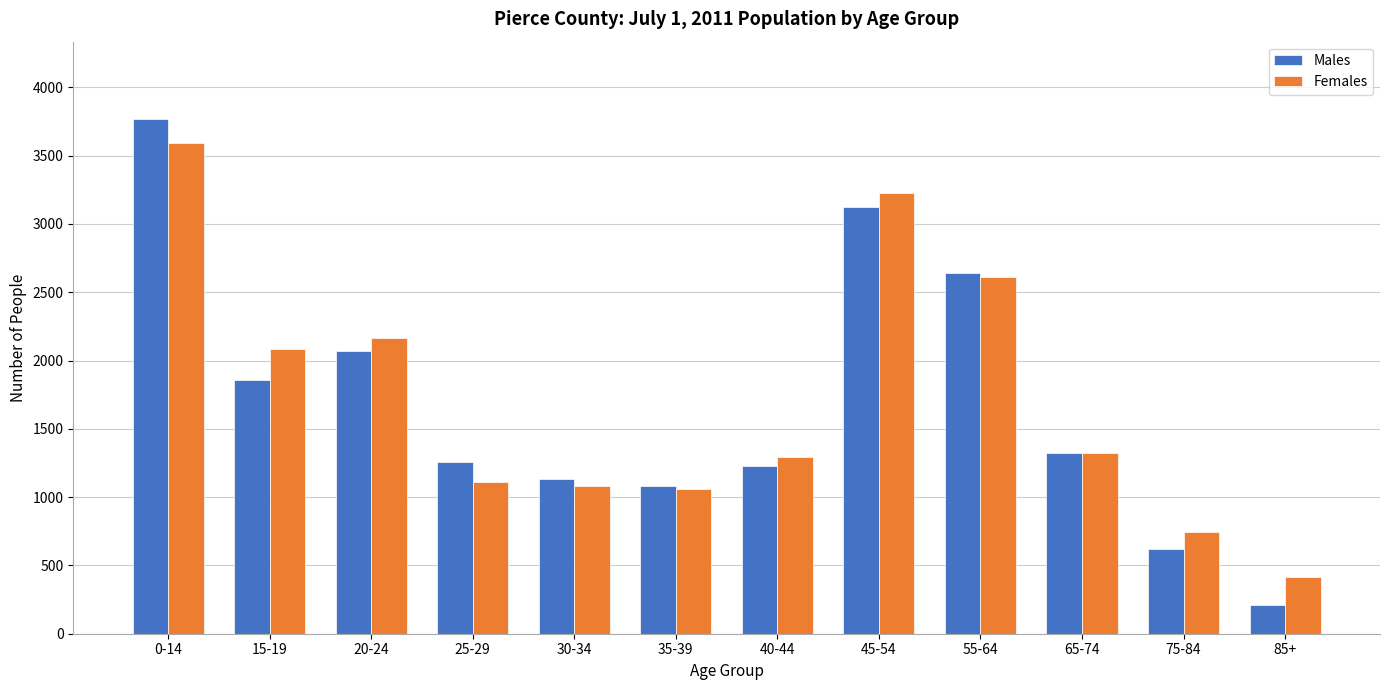

Reading left to right, extract all data points from this chart.

Males: 0-14=3769	15-19=1861	20-24=2070	25-29=1255	30-34=1133	35-39=1078	40-44=1226	45-54=3123	55-64=2641	65-74=1324	75-84=619	85+=211
Females: 0-14=3592	15-19=2084	20-24=2168	25-29=1113	30-34=1081	35-39=1059	40-44=1294	45-54=3228	55-64=2610	65-74=1320	75-84=746	85+=415